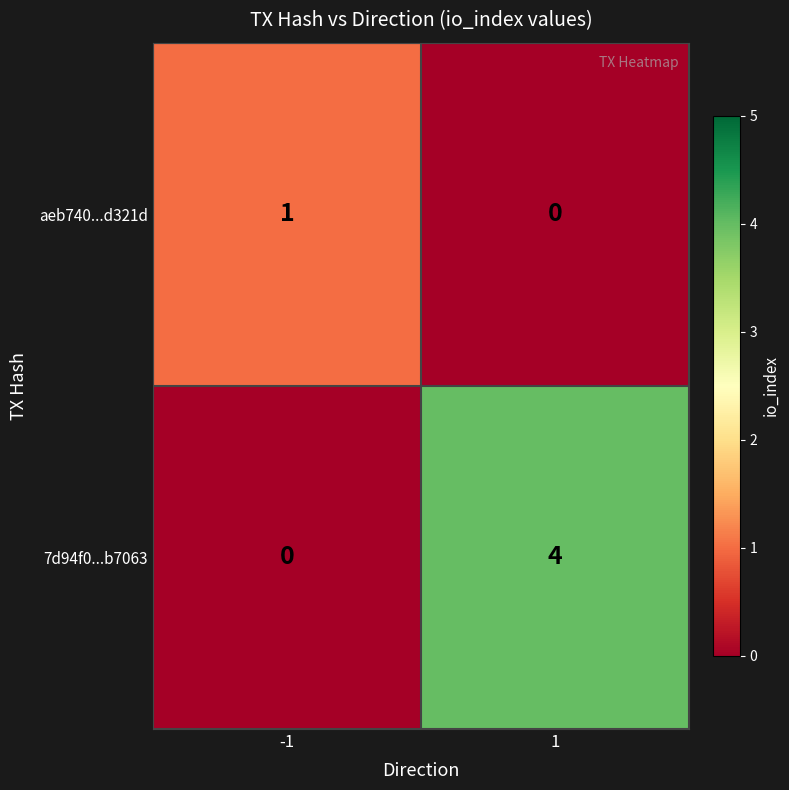

True or false: 7d94f0...b7063 has a value of -2 at -1.

False